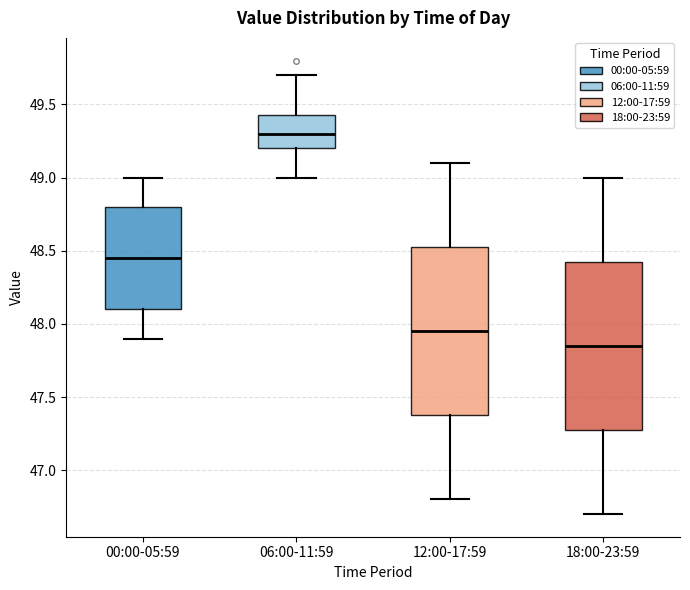

Reading left to right, read every box against the y-axis: the position of its median line, the range the box covers, and the ends of its whiskers. The values are not printed on the chart, so give them approximately, as read against the axis.

00:00-05:59: median 48.45, box 48.10 to 48.80, whiskers 47.90 to 49.00
06:00-11:59: median 49.30, box 49.20 to 49.45, whiskers 49.00 to 49.70
12:00-17:59: median 47.95, box 47.40 to 48.55, whiskers 46.80 to 49.10
18:00-23:59: median 47.85, box 47.30 to 48.45, whiskers 46.70 to 49.00